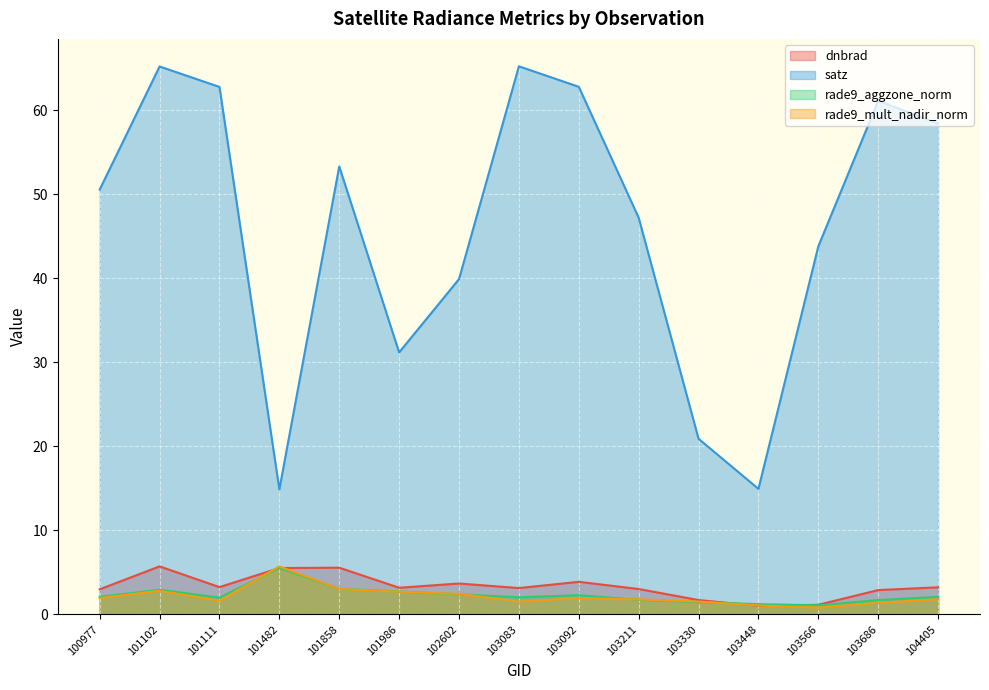

What is the value of the dnbrad point at the 2nd from the left?

5.7